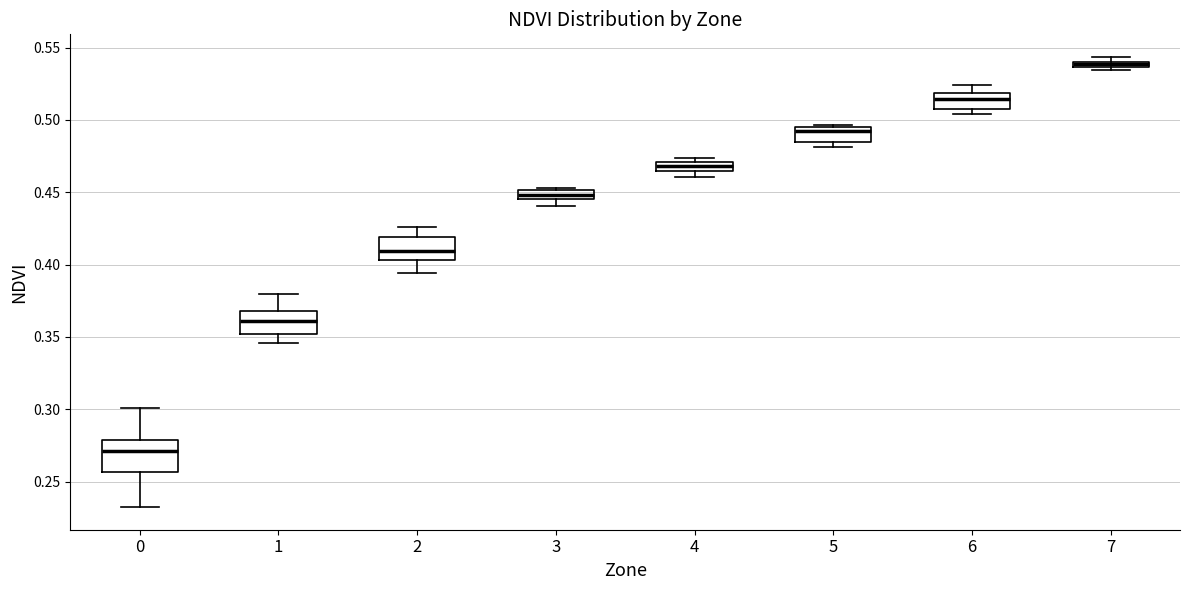

Which box's median line is the highest?

7